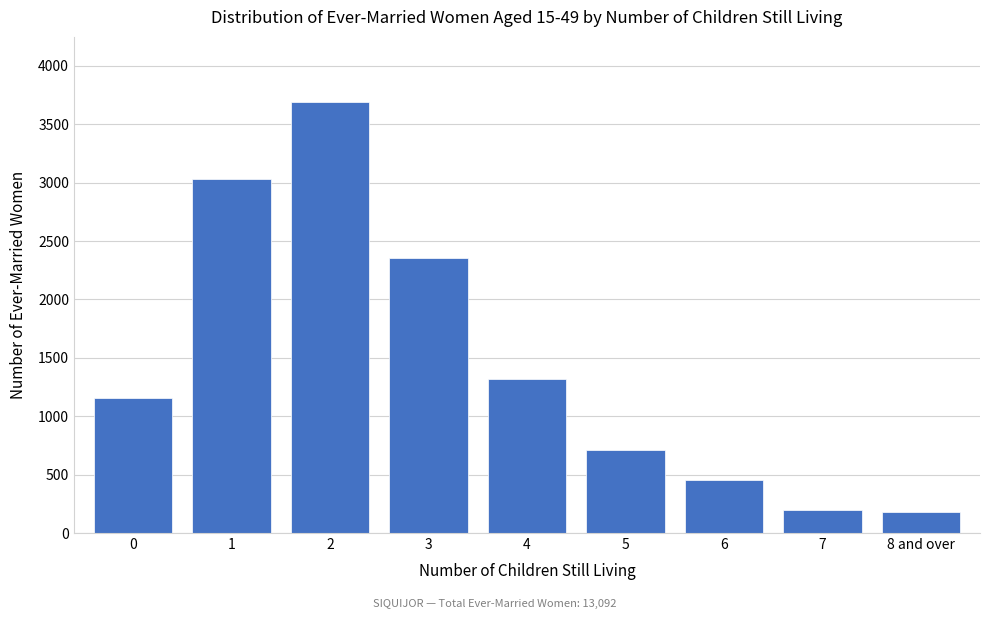

Reading left to right, list all the values displayed in this chart.

1158	3029	3695	2355	1321	707	454	196	179